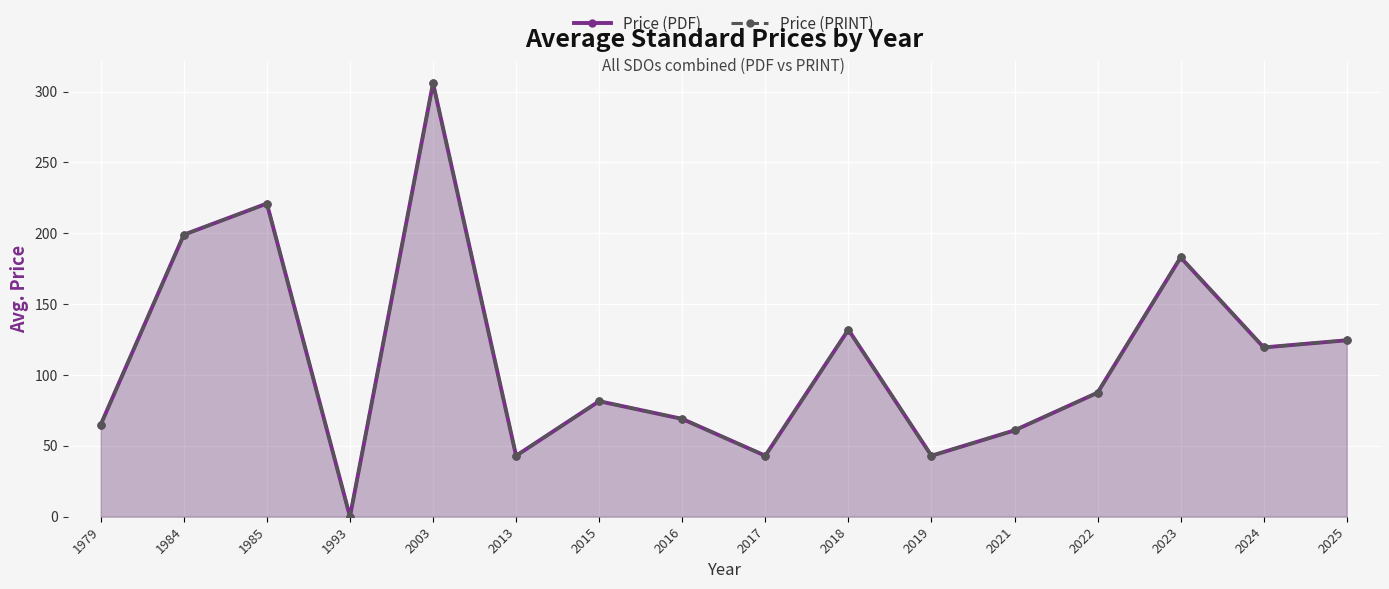

Which series has the largest total across all categories?

Price (PDF)